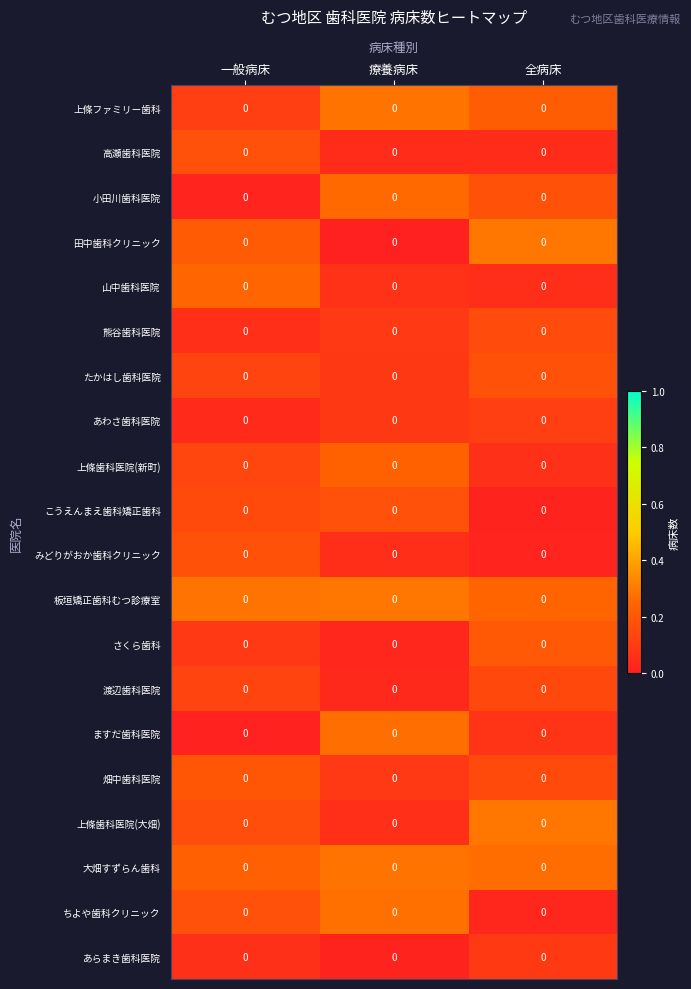

Reading left to right, what are all the values shown in this chart?

上條ファミリー歯科: 一般病床=0.0	療養病床=0.0	全病床=0.0
高瀬歯科医院: 一般病床=0.0	療養病床=0.0	全病床=0.0
小田川歯科医院: 一般病床=0.0	療養病床=0.0	全病床=0.0
田中歯科クリニック: 一般病床=0.0	療養病床=0.0	全病床=0.0
山中歯科医院: 一般病床=0.0	療養病床=0.0	全病床=0.0
熊谷歯科医院: 一般病床=0.0	療養病床=0.0	全病床=0.0
たかはし歯科医院: 一般病床=0.0	療養病床=0.0	全病床=0.0
あわさ歯科医院: 一般病床=0.0	療養病床=0.0	全病床=0.0
上條歯科医院(新町): 一般病床=0.0	療養病床=0.0	全病床=0.0
こうえんまえ歯科矯正歯科: 一般病床=0.0	療養病床=0.0	全病床=0.0
みどりがおか歯科クリニック: 一般病床=0.0	療養病床=0.0	全病床=0.0
板垣矯正歯科むつ診療室: 一般病床=0.0	療養病床=0.0	全病床=0.0
さくら歯科: 一般病床=0.0	療養病床=0.0	全病床=0.0
渡辺歯科医院: 一般病床=0.0	療養病床=0.0	全病床=0.0
ますだ歯科医院: 一般病床=0.0	療養病床=0.0	全病床=0.0
畑中歯科医院: 一般病床=0.0	療養病床=0.0	全病床=0.0
上條歯科医院(大畑): 一般病床=0.0	療養病床=0.0	全病床=0.0
大畑すずらん歯科: 一般病床=0.0	療養病床=0.0	全病床=0.0
ちよや歯科クリニック: 一般病床=0.0	療養病床=0.0	全病床=0.0
あらまき歯科医院: 一般病床=0.0	療養病床=0.0	全病床=0.0